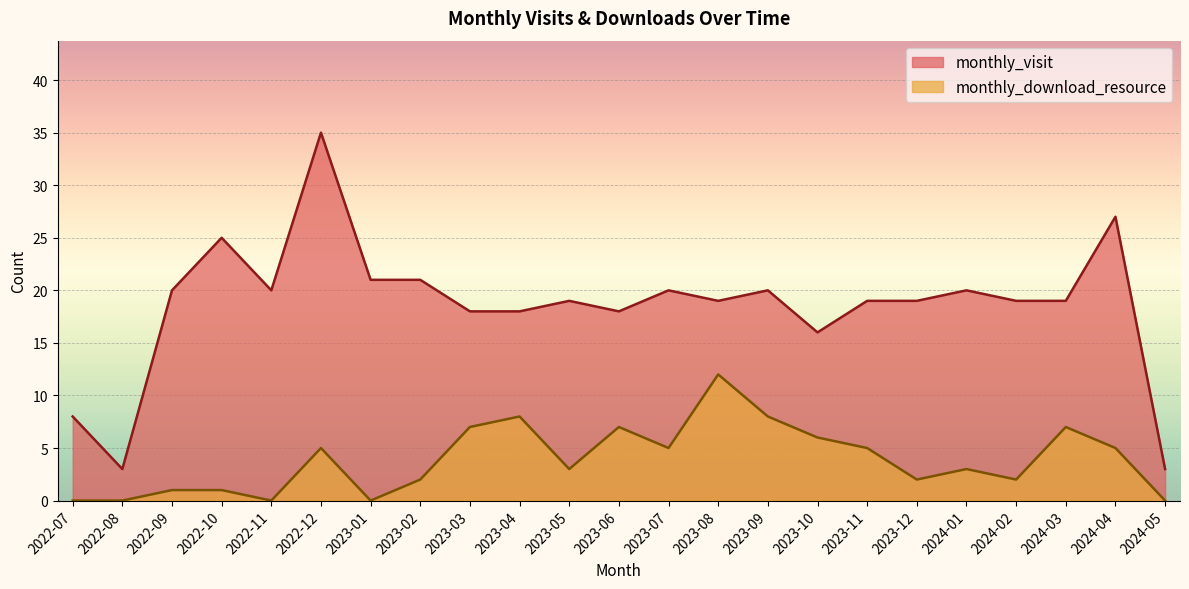

Rank the series at 2023-07 from lowest to highest value.

monthly_download_resource, monthly_visit